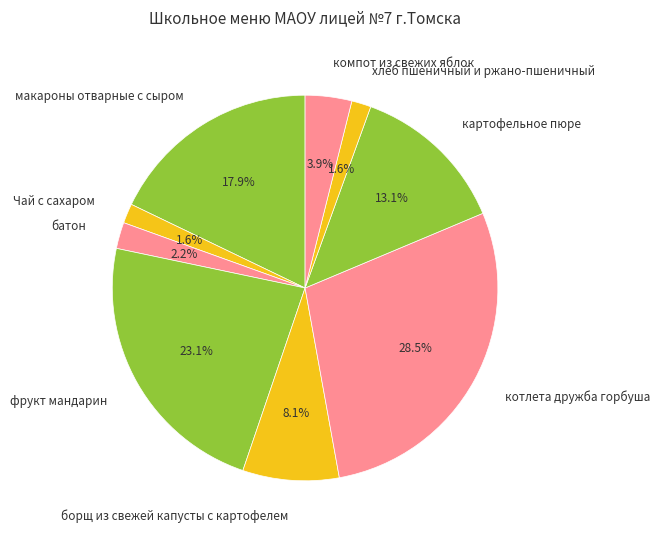

Which category has the biggest portion of the pie?

котлета дружба горбуша